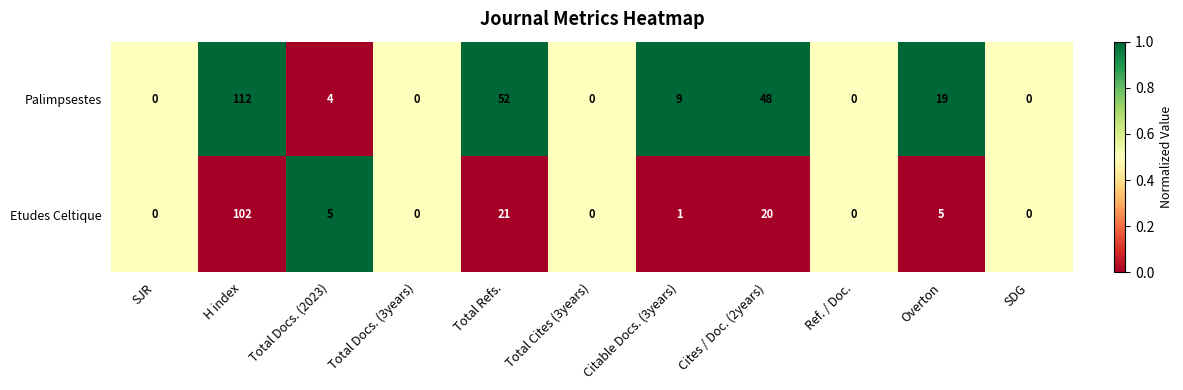

What is the difference between the highest and lowest values at Total Refs.?

31